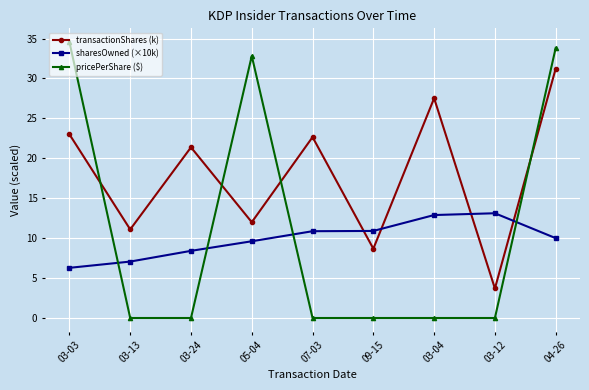

Which series has the widest spread of values?

pricePerShare ($)